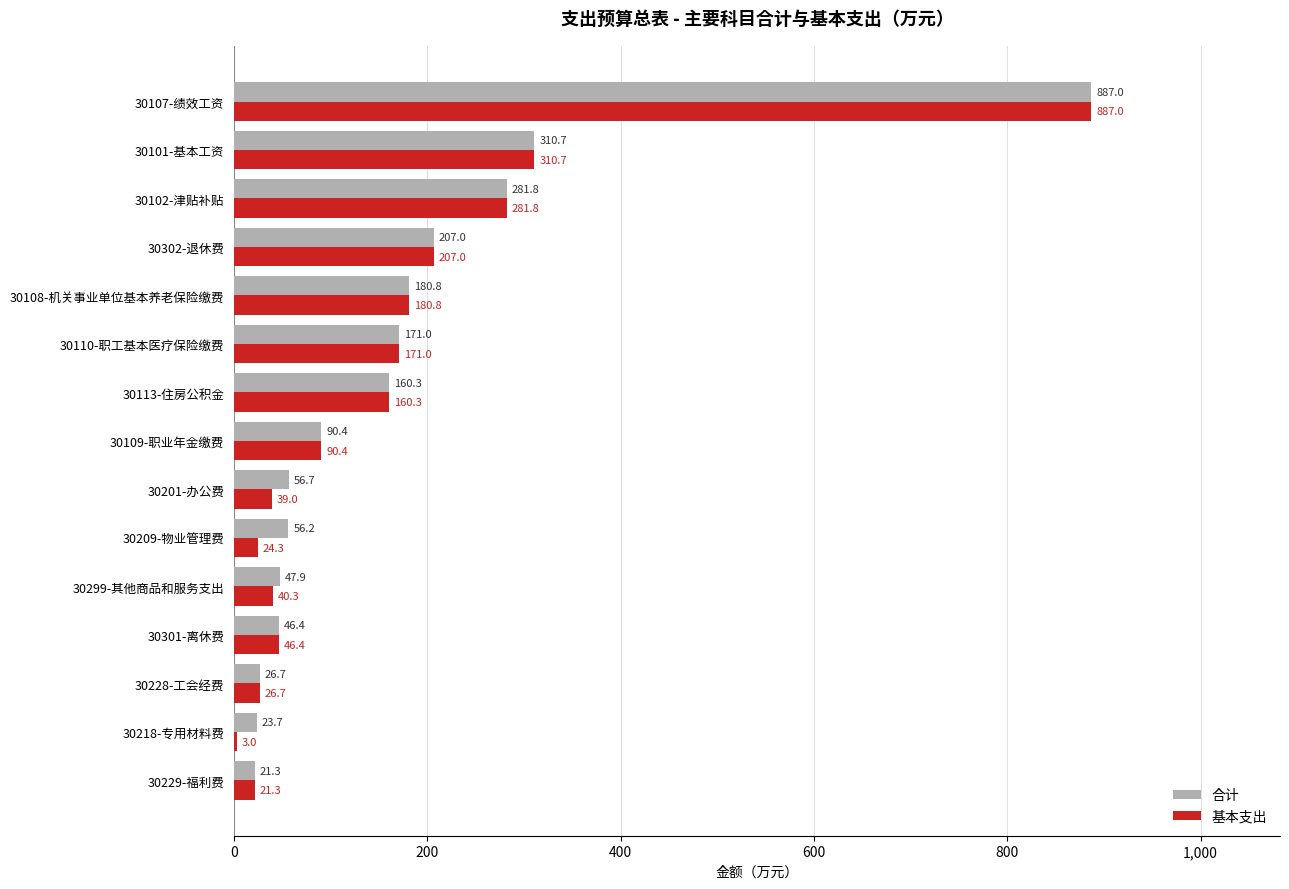

What is the total value across all series at 30218-专用材料费?

26.7